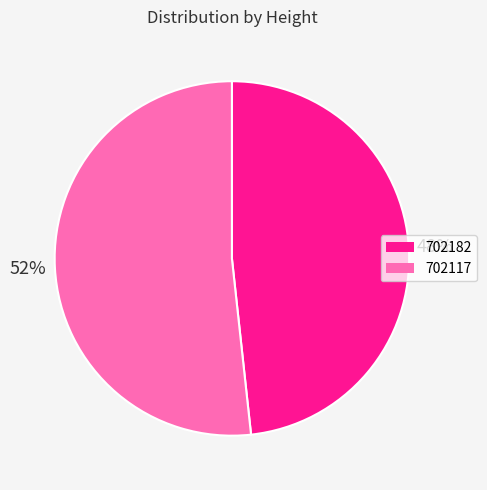

How many segments does this pie chart have?

2